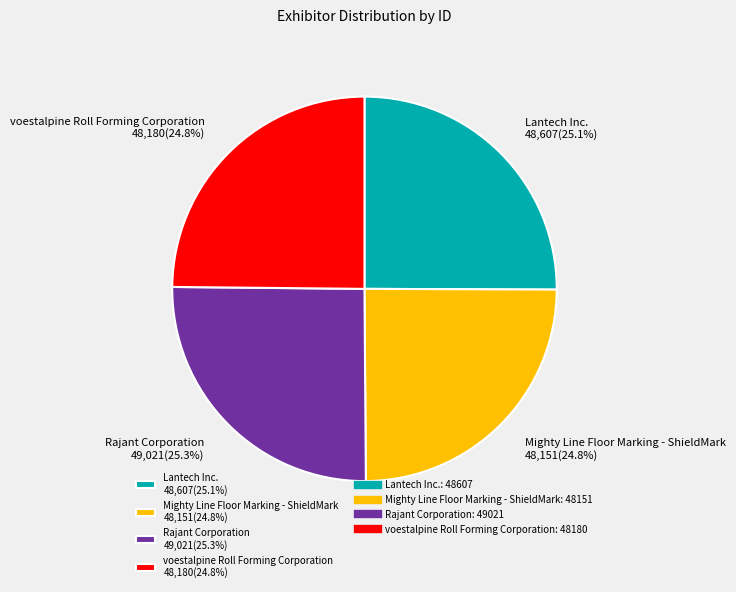

What percentage do Mighty Line Floor Marking - ShieldMark 48,151(24.8%) and Lantech Inc. 48,607(25.1%) together represent?

49.9%